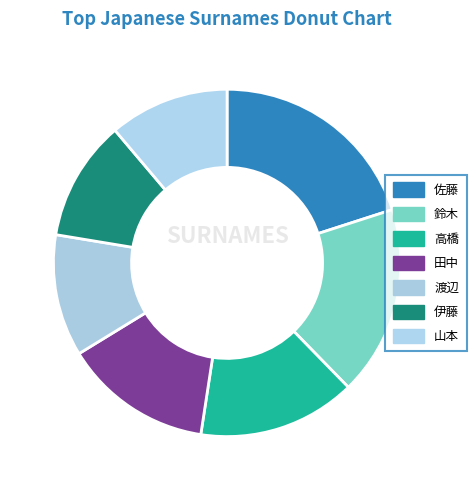

To the nearest percent, what portion does 伊藤 represent?

11%